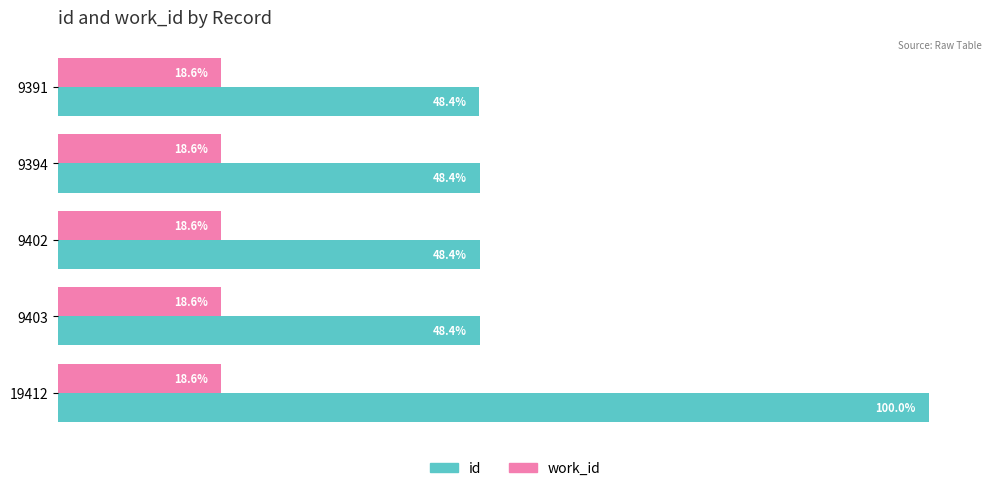

List the series in order of their peak value, lowest first.

work_id, id